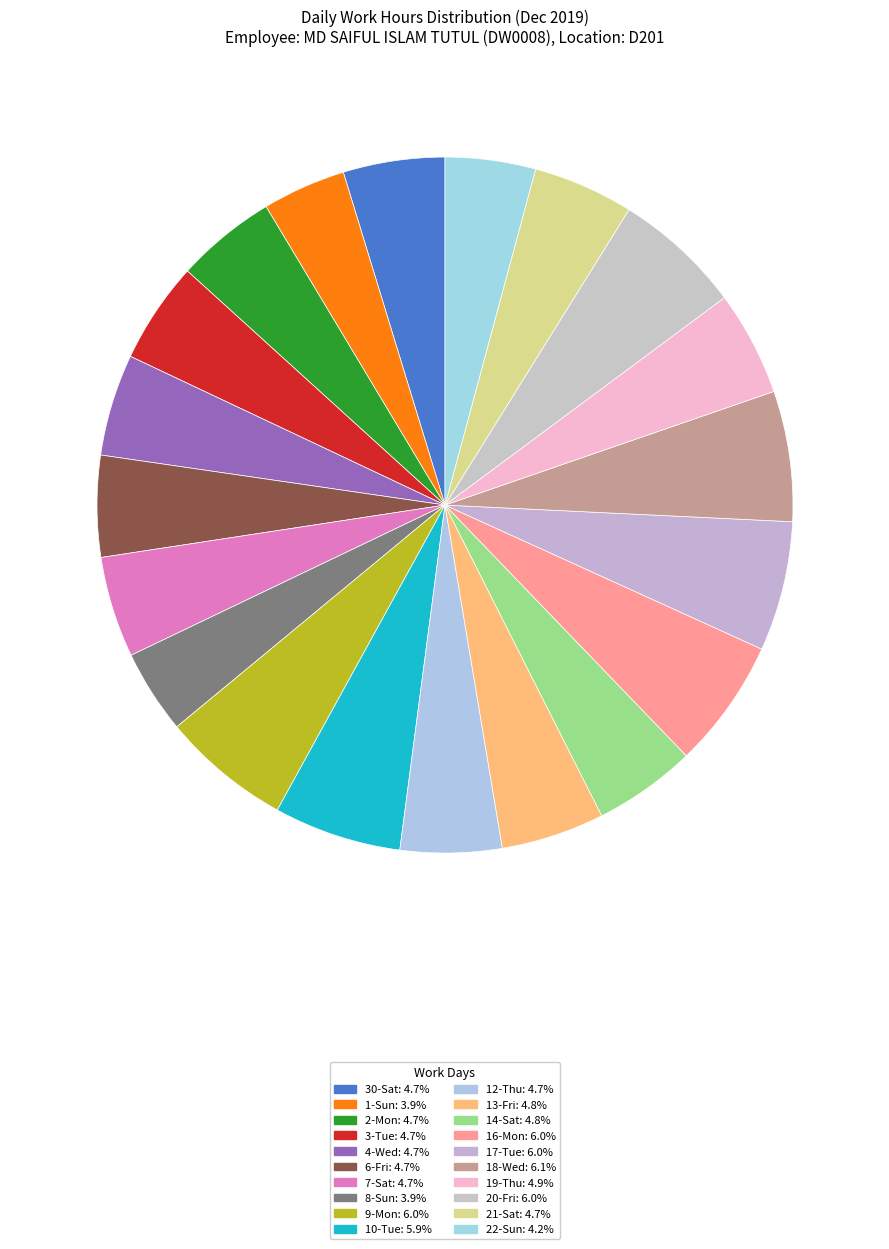

Rank the categories by value from lowest to highest.

1-Sun, 8-Sun, 22-Sun, 2-Mon, 21-Sat, 7-Sat, 6-Fri, 3-Tue, 12-Thu, 30-Sat, 4-Wed, 14-Sat, 13-Fri, 19-Thu, 10-Tue, 20-Fri, 9-Mon, 16-Mon, 17-Tue, 18-Wed